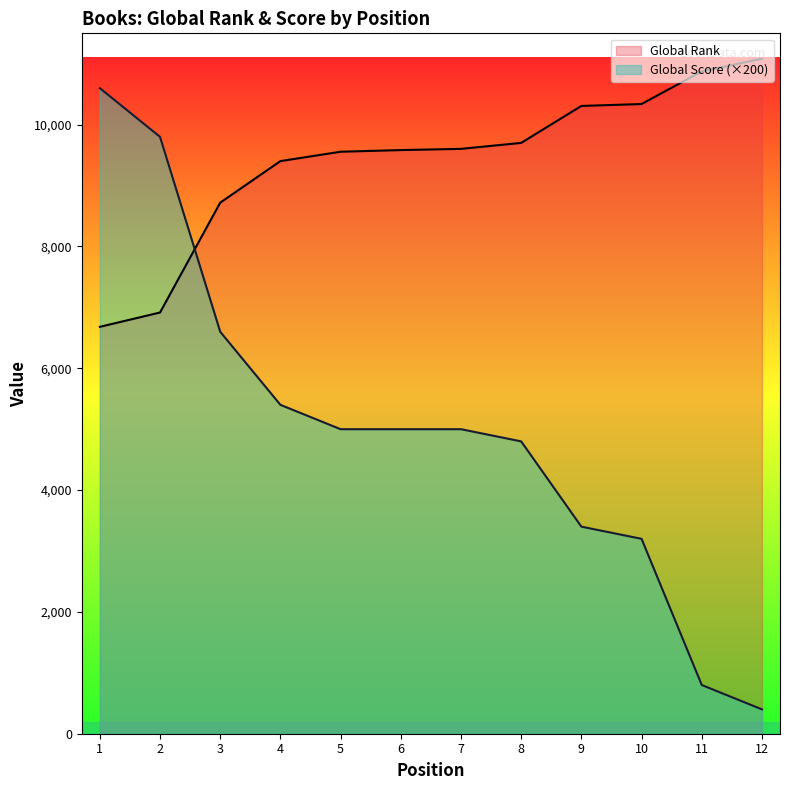

What is the smallest value displayed?

400